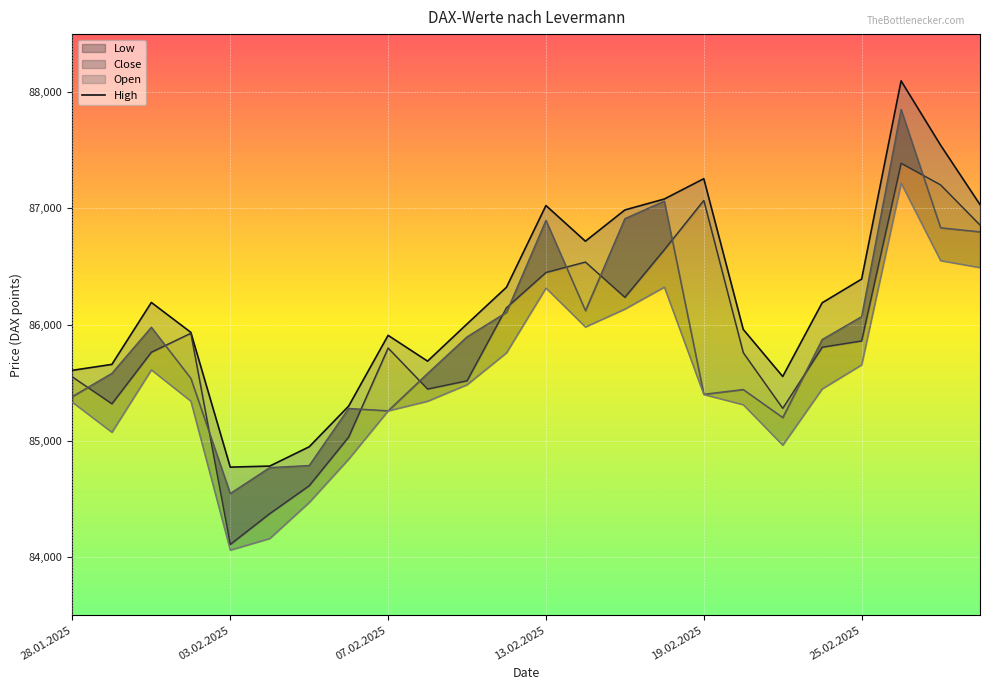

Which category has the highest value across all series?

21